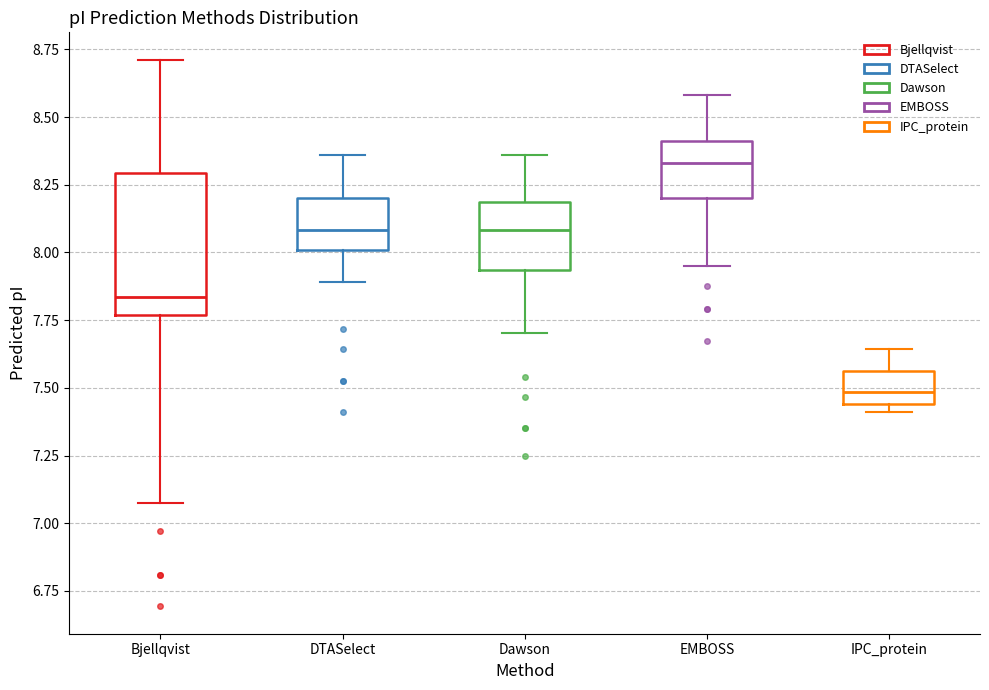

Where does the median line of the box for DTASelect sit on the y-axis? The values are not printed on the chart, so give them approximately, as read against the axis.

8.10